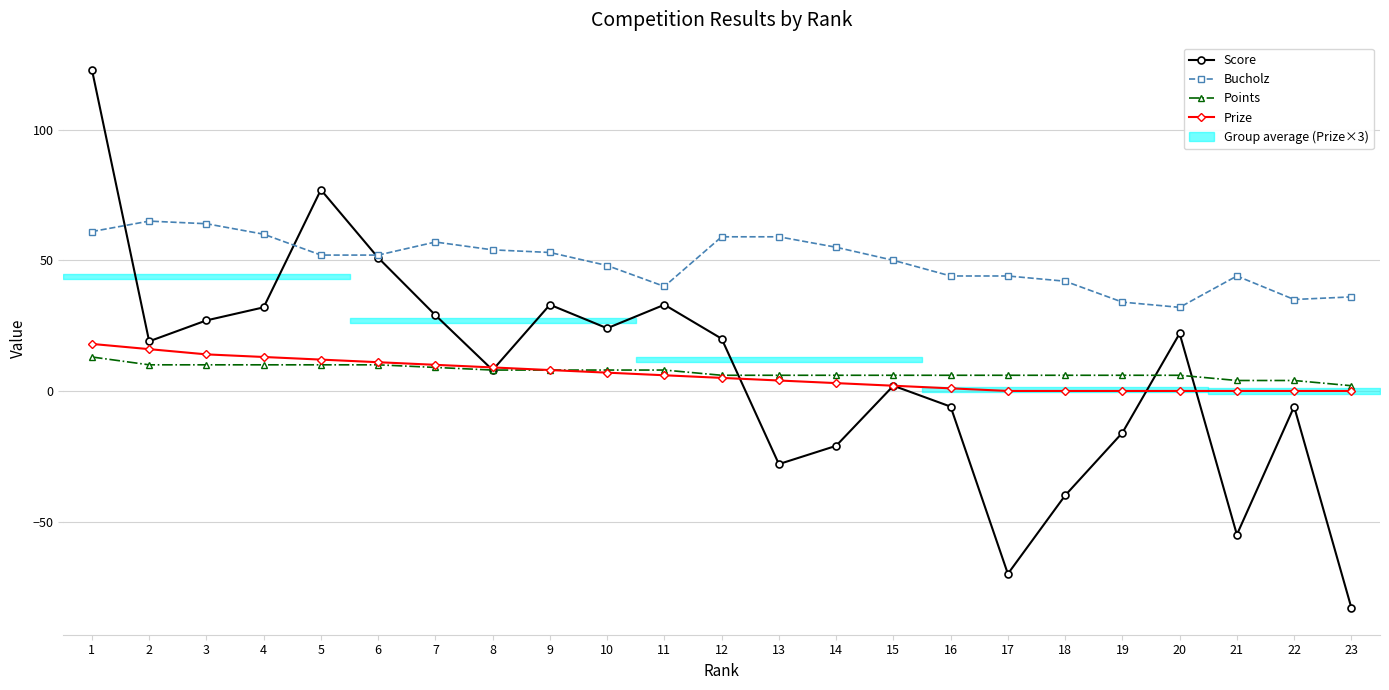

True or false: Score has a value of 2 at 15.

True